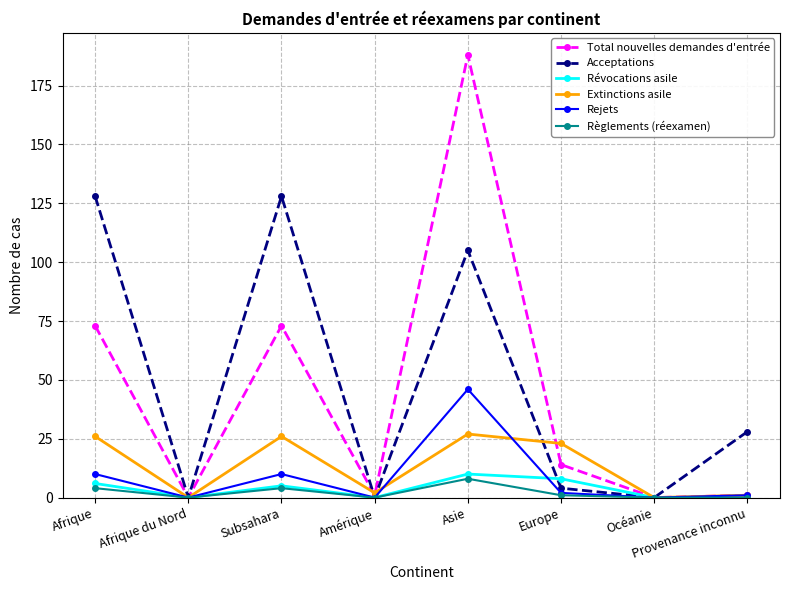

Does the chart have visible grid lines?

Yes